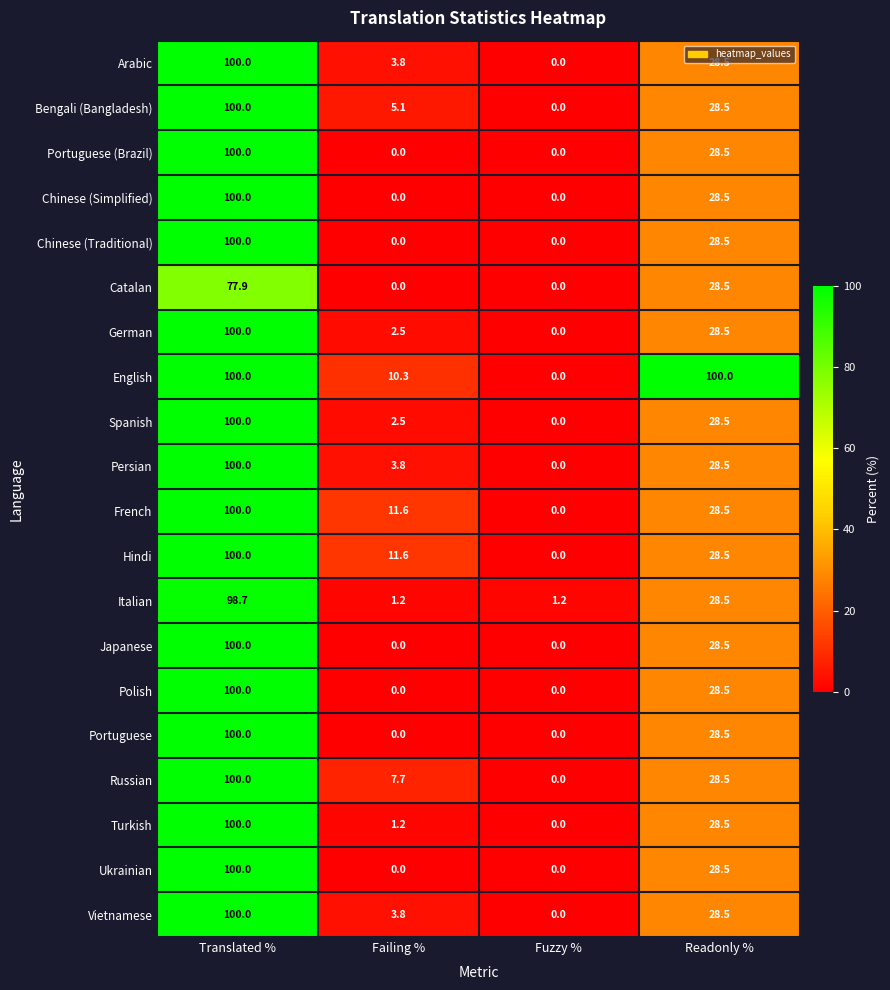

List the labels in order of French value, largest first.

Translated %, Readonly %, Failing %, Fuzzy %